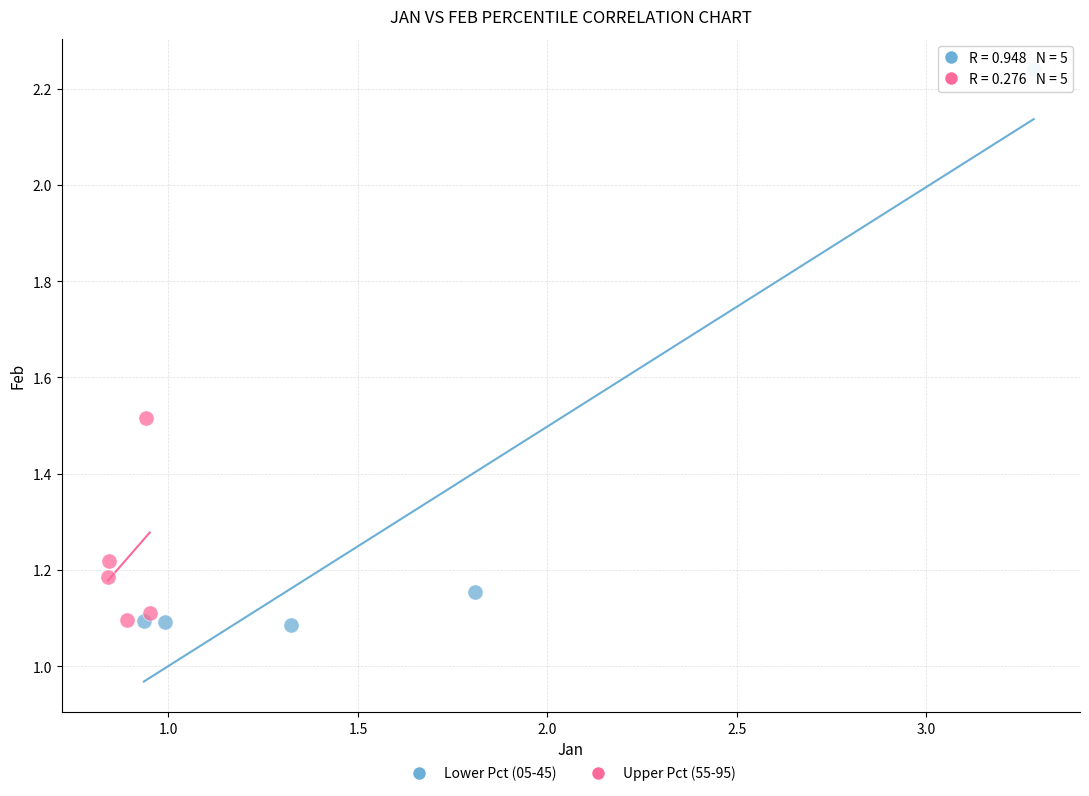

Which series has the widest spread of Y values?

Lower Pct (05-45)